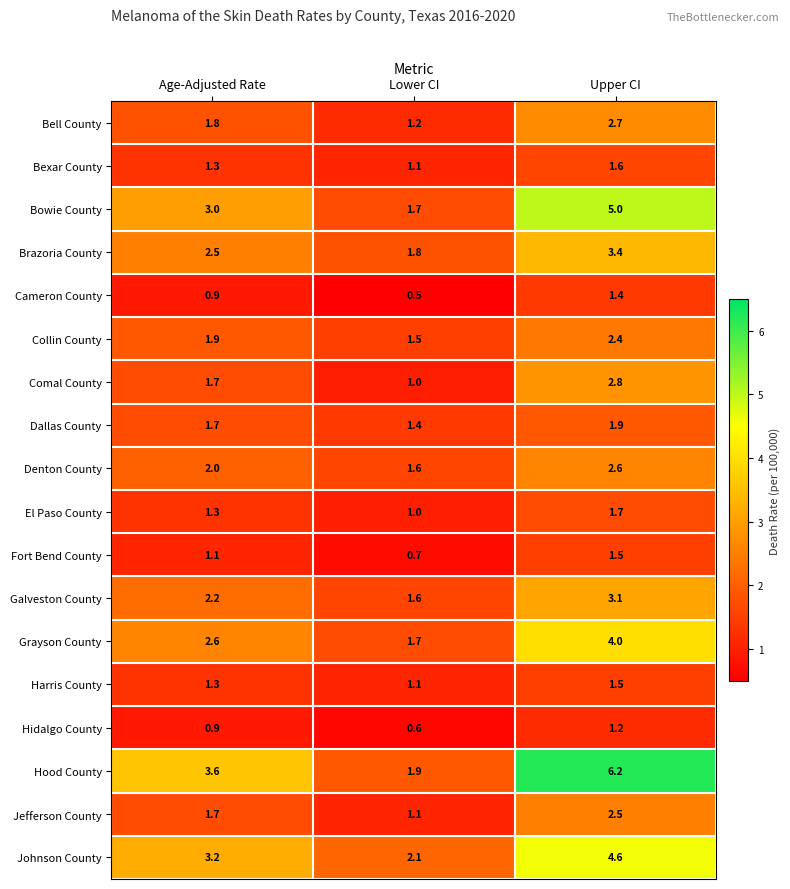

What is the total value across all series at Upper CI?

50.1